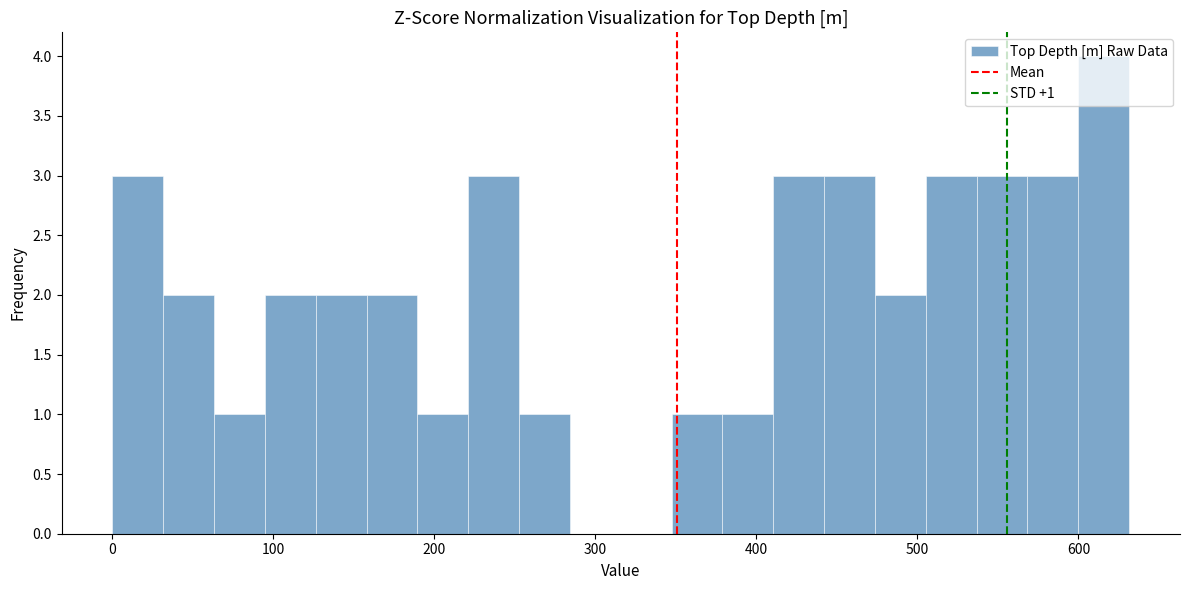

Around what value on the x-axis is the tallest bar? Give the approximate position of its centre, as read against the axis.

620